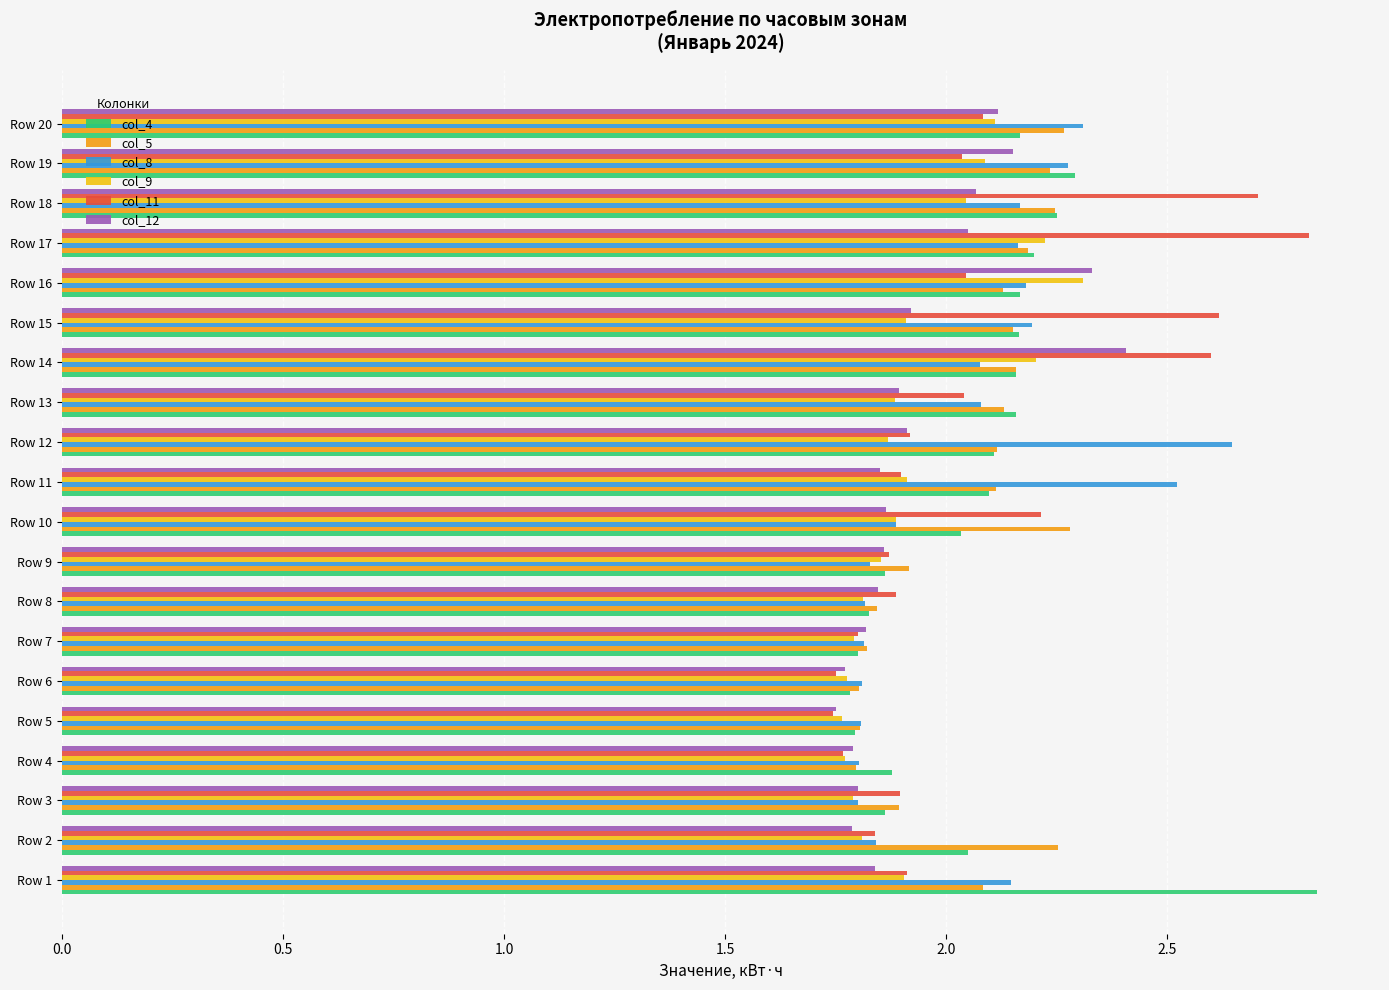

Between Row 7 and Row 17, which series saw the biggest shift?

col_11